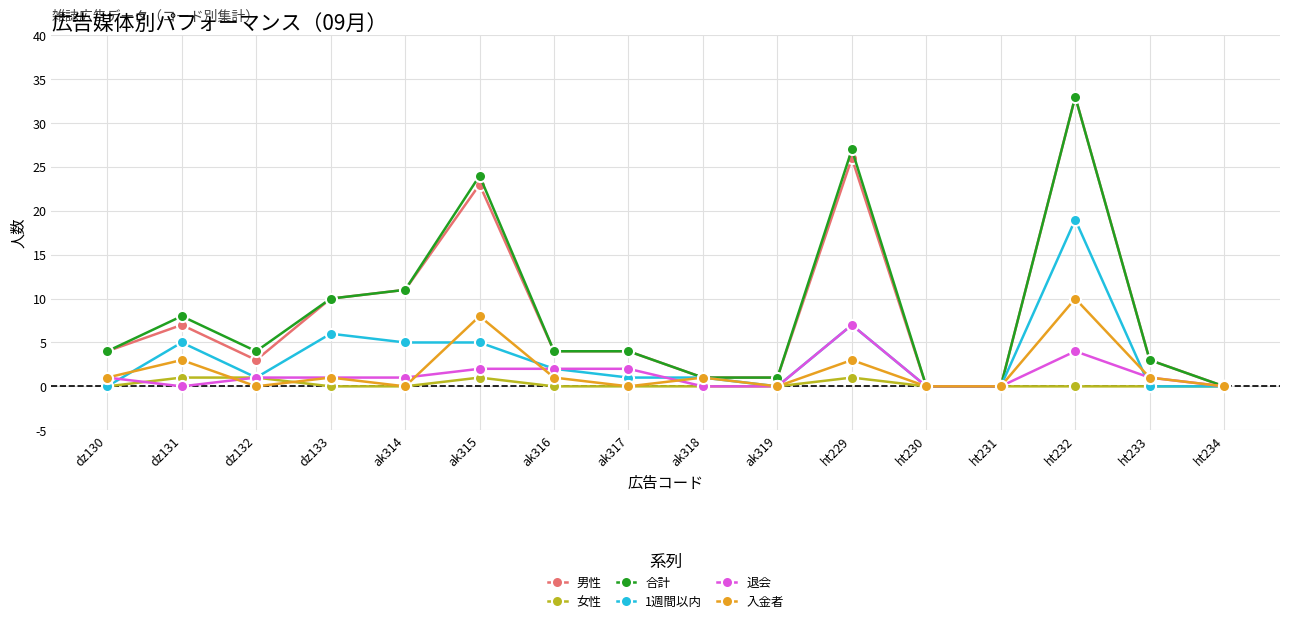

The value of 1週間以内 at ak314 is 5. True or false?

True